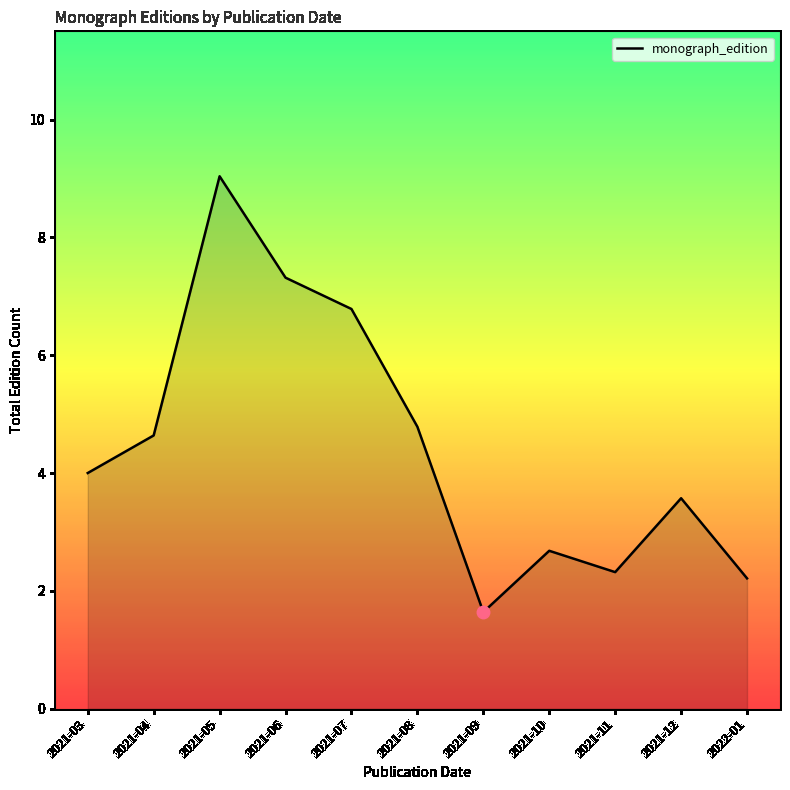

What position from the right is 2021-11?

3